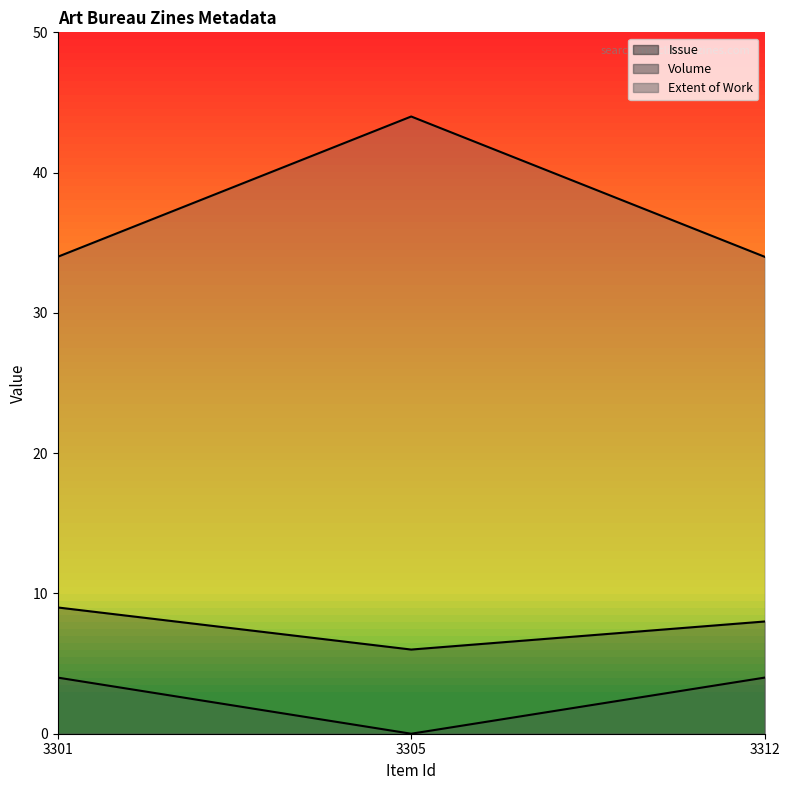

At 3305, list the series in order from smallest to largest.

Volume, Issue, Extent of Work